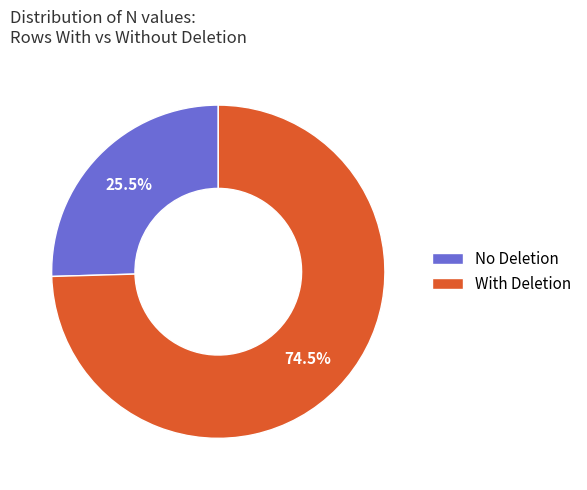

To the nearest percent, what is the average slice percentage?

50%